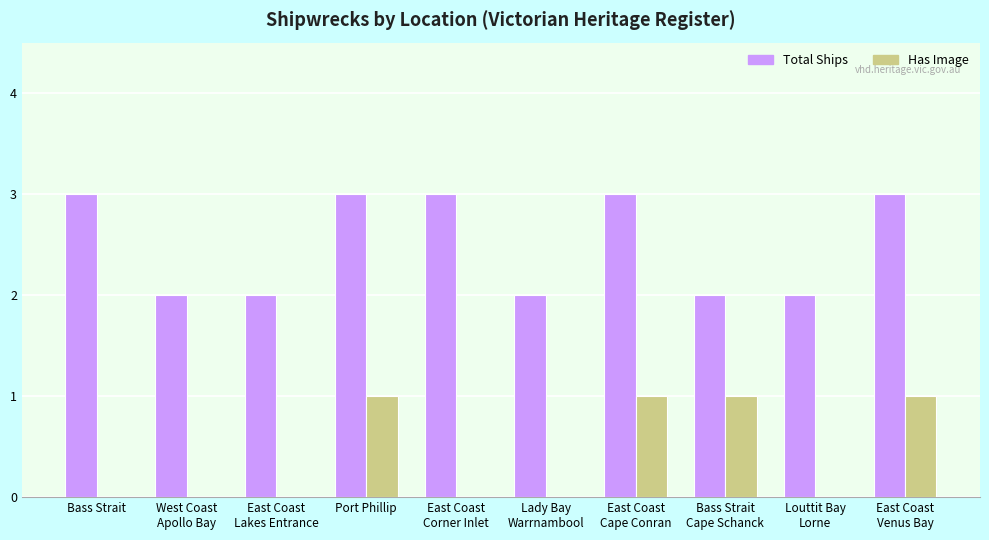

Does the chart contain stacked bars?

No